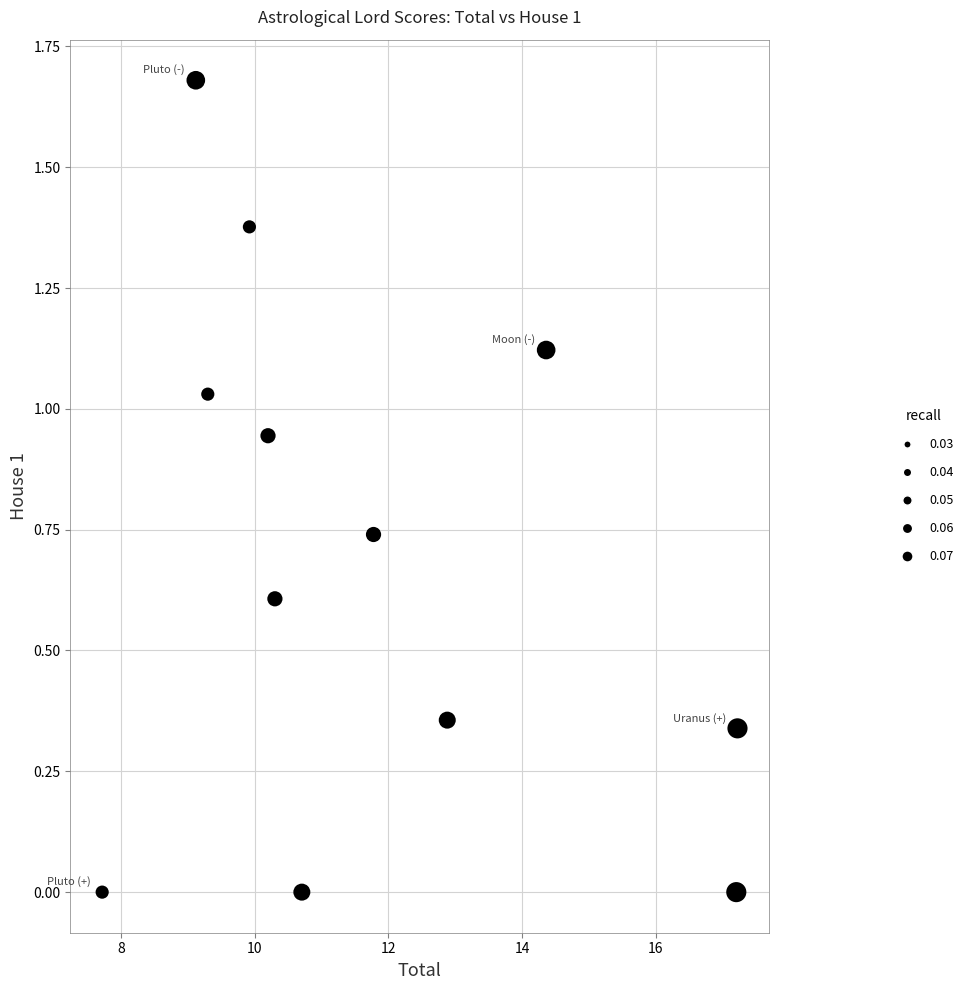

What is the range of X values (max minus min)?

9.5